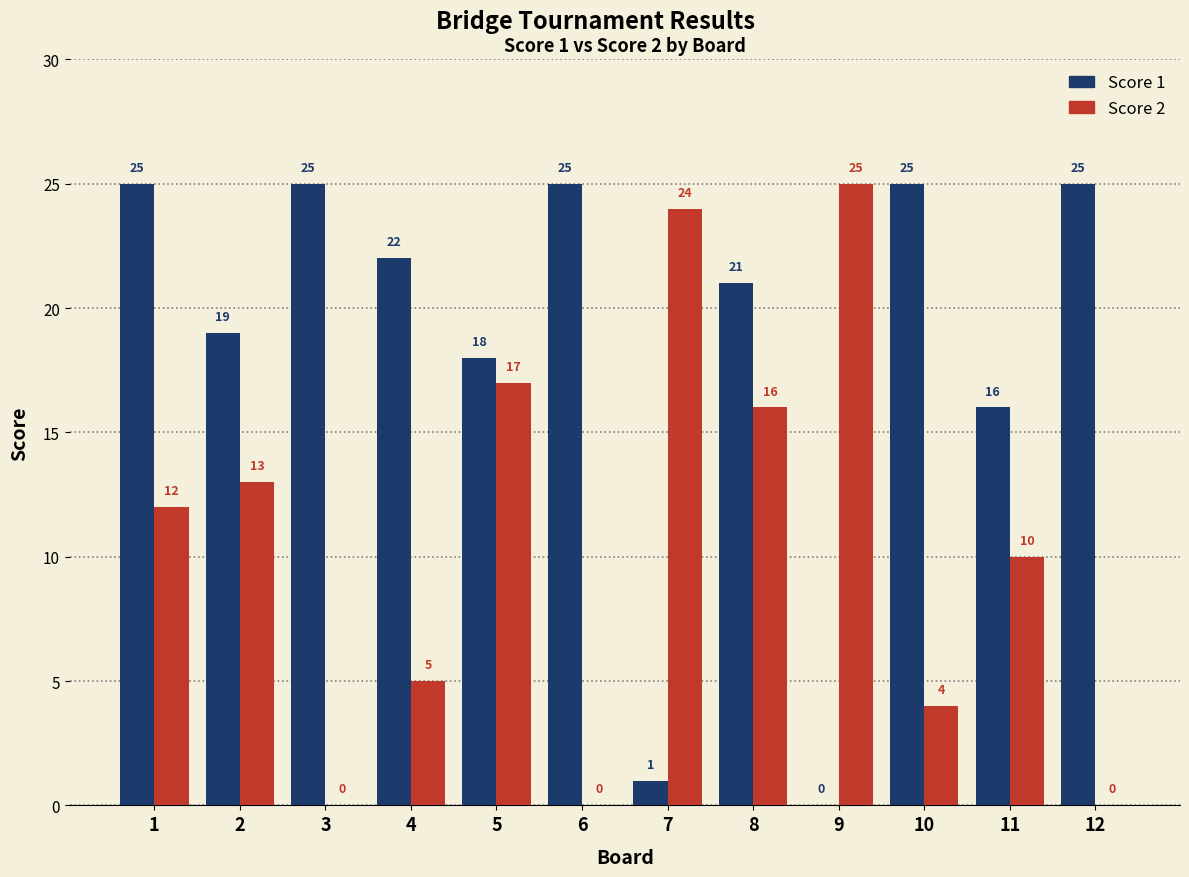

Count the number of categories in the chart.

12